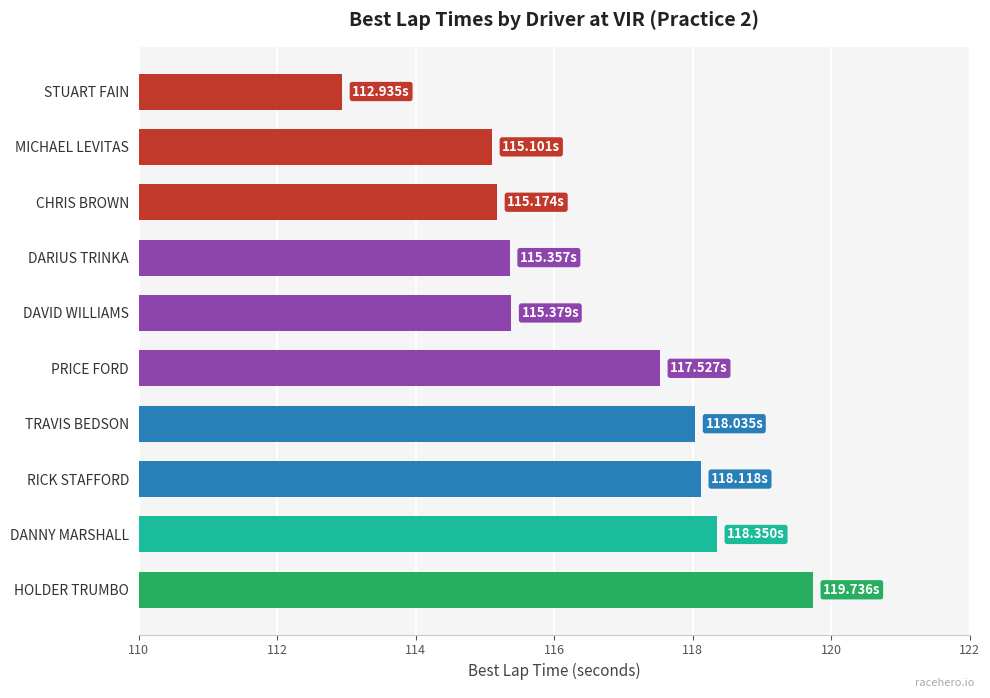

What is the change in value from HOLDER TRUMBO to DAVID WILLIAMS?

-4.4